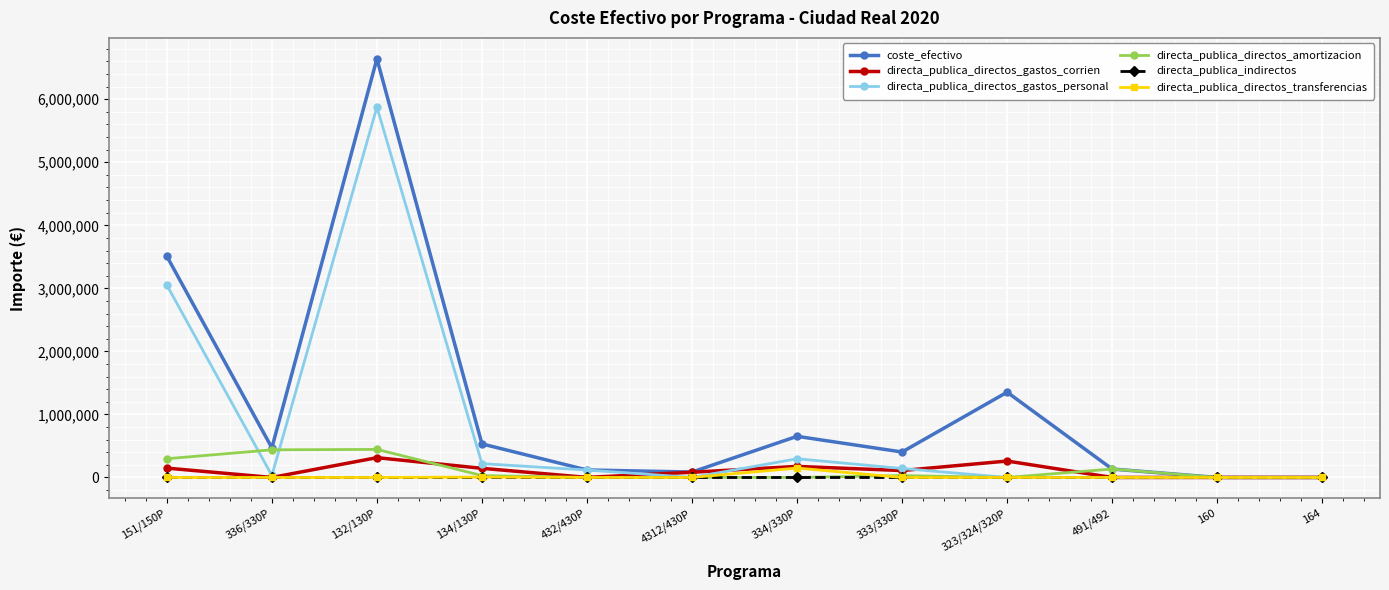

The value of directa_publica_directos_gastos_personal at 151/150P is 3051031.1. True or false?

True